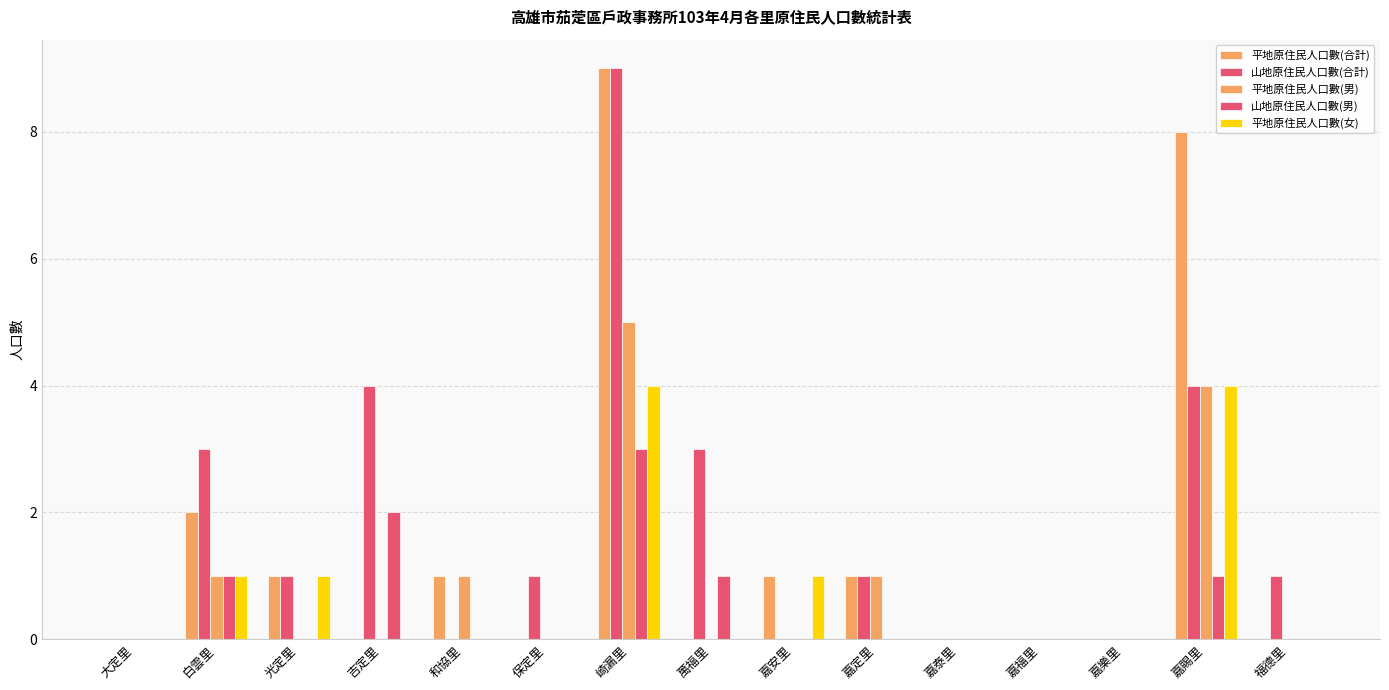

What position from the left is 嘉福里?

12